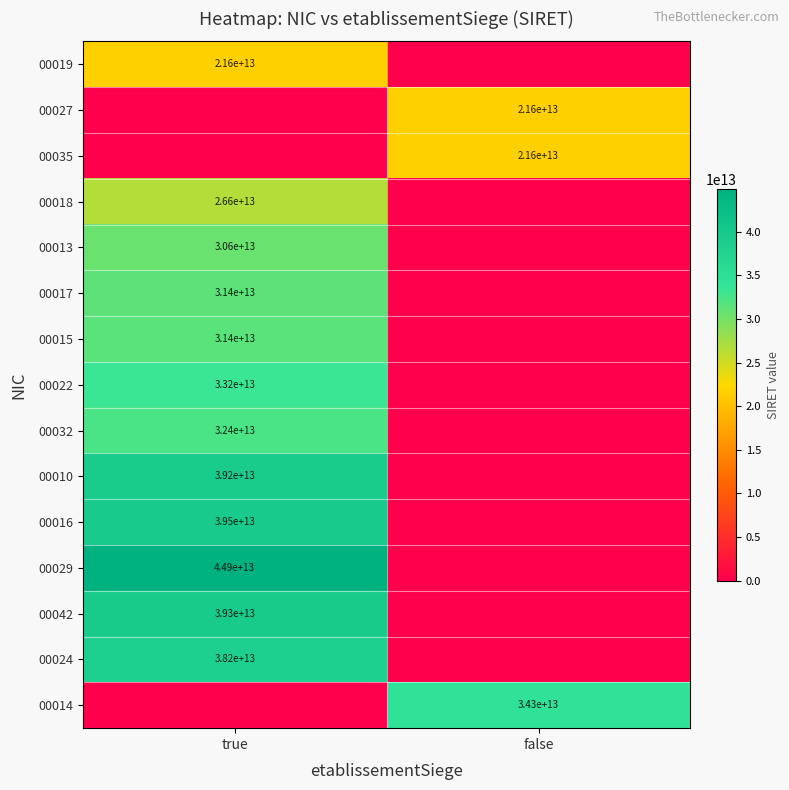

The value of 00032 at true is 32400000000000. True or false?

True